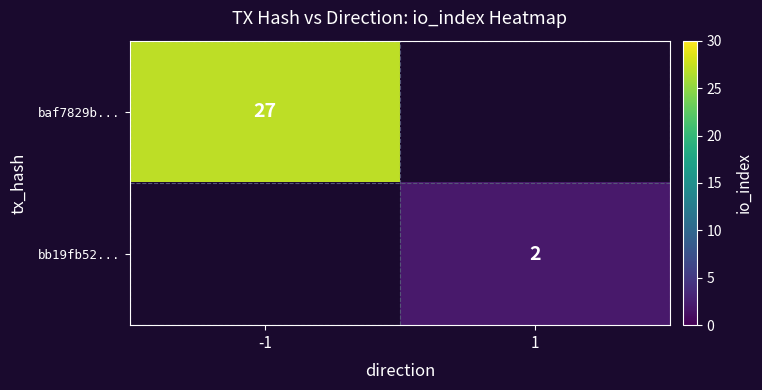

True or false: bb19fb52... has a value of 1 at 1.

False